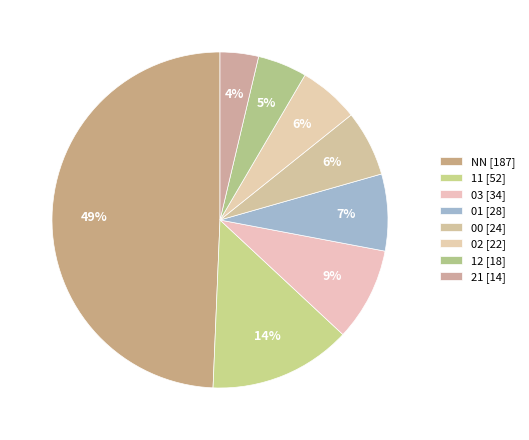

Count the number of slices in the pie.

8